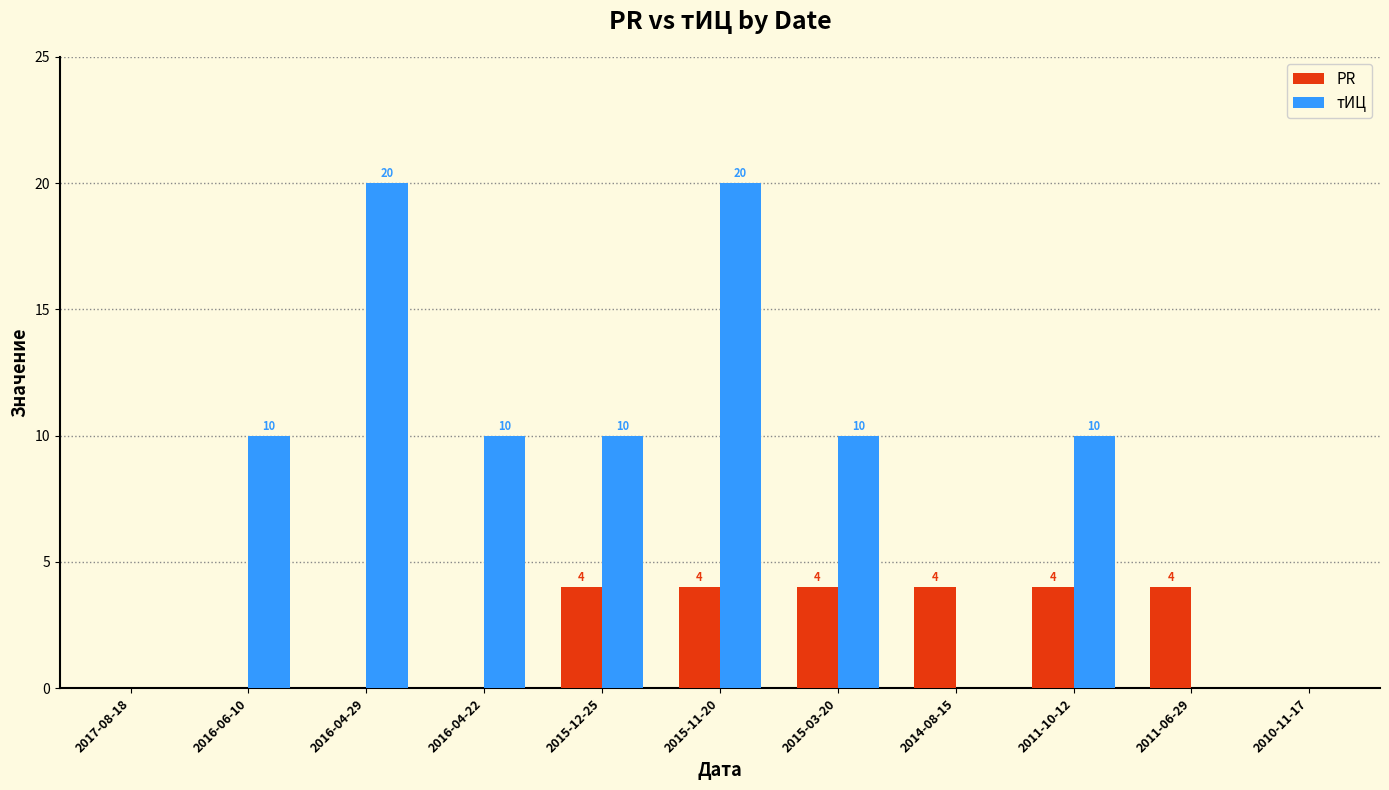

What is the approximate value of PR at 2015-12-25?

4